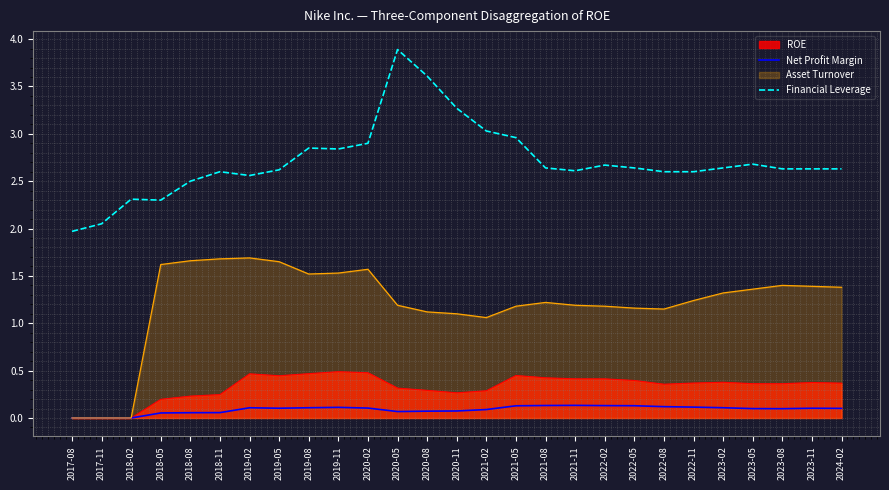

True or false: Net Profit Margin and Financial Leverage cross at least once.

False